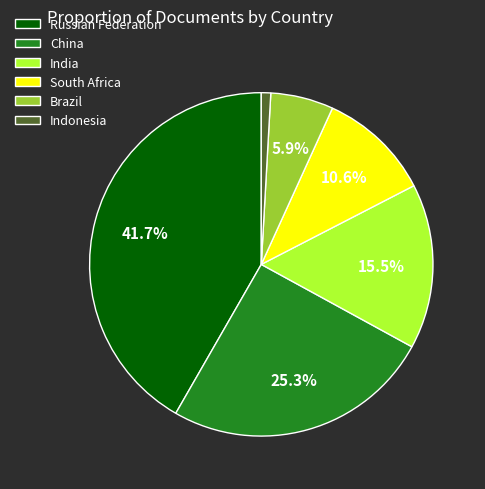

What is the ratio of the value at India to the value at Russian Federation?

0.4